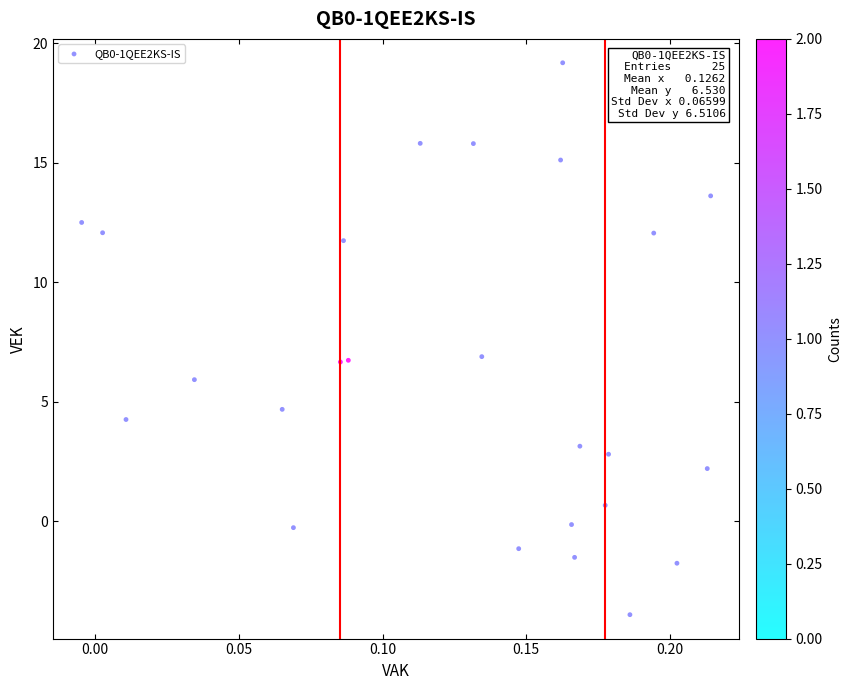

List the coordinates of all points as (X, Y) pairs, reading left to right.

(-0.0, 12.5)  (0.0, 12.1)  (0.0, 4.3)  (0.0, 5.9)  (0.1, 4.7)  (0.1, -0.3)  (0.1, 6.7)  (0.1, 11.7)  (0.1, 6.7)  (0.1, 15.8)  (0.1, 15.8)  (0.1, 6.9)  (0.1, -1.1)  (0.2, 15.1)  (0.2, 19.2)  (0.2, -0.1)  (0.2, -1.5)  (0.2, 3.1)  (0.2, 0.7)  (0.2, 2.8)  (0.2, -3.9)  (0.2, 12.1)  (0.2, -1.8)  (0.2, 2.2)  (0.2, 13.6)